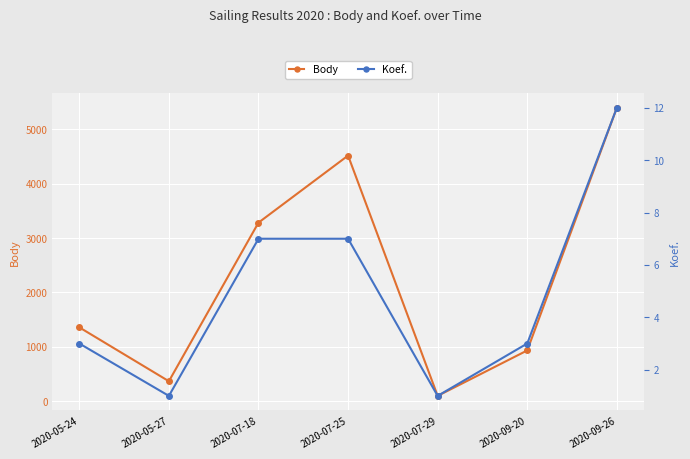

At how many categories does at least one series exceed 3774?

2